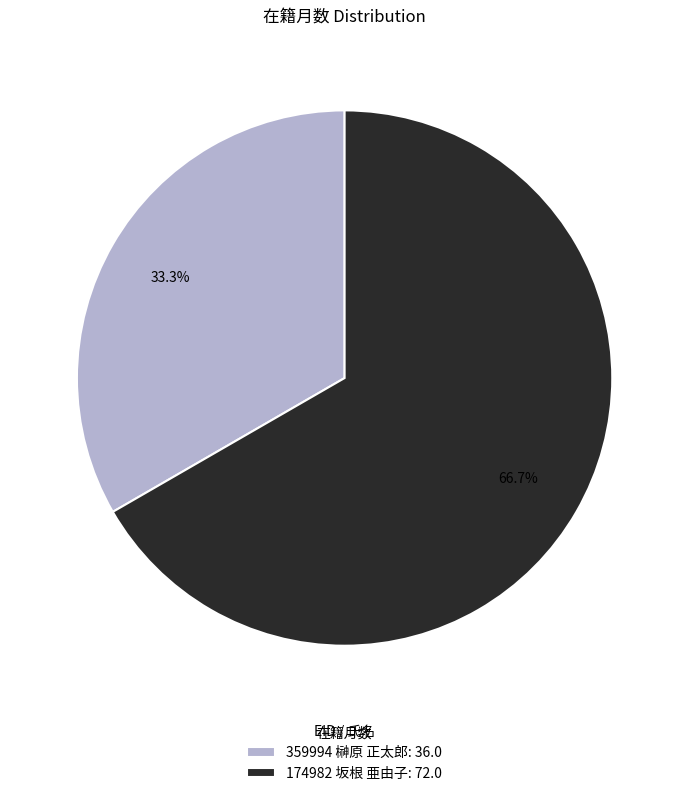

Rank the categories by value from highest to lowest.

174982 坂根 亜由子, 359994 榊原 正太郎